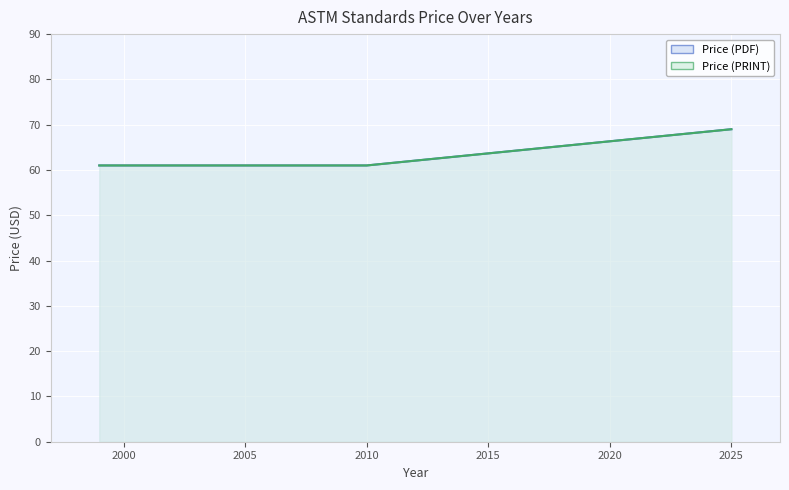

The Price (PRINT) series shows 24 at 1999. True or false?

False